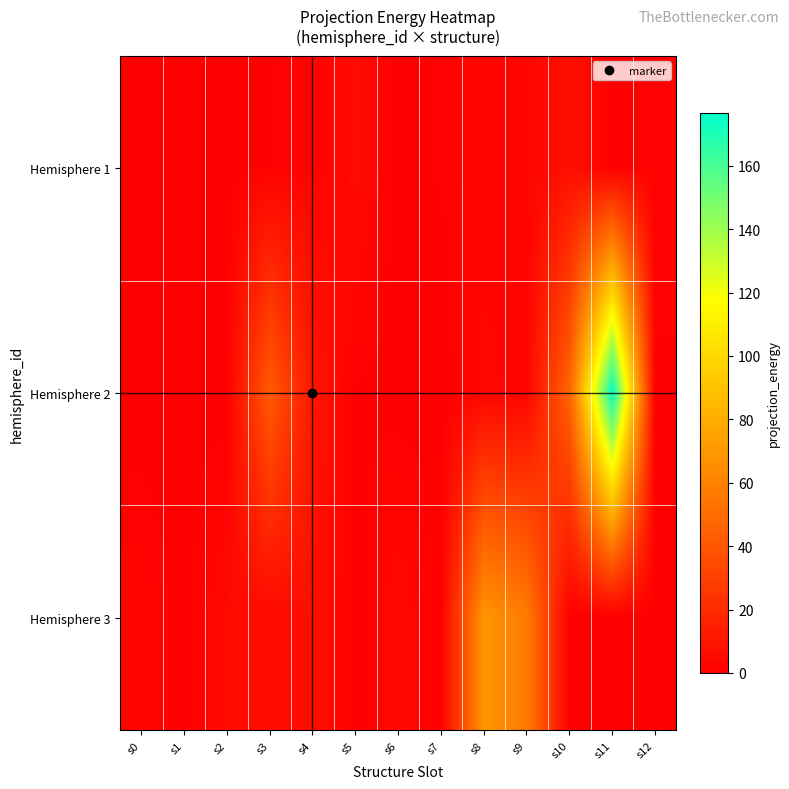

Reading left to right, transcribe all the data shown in this chart.

Hemisphere 1: s0=0.0	s1=0.1	s2=0.2	s3=0.6	s4=1.5	s5=4.8	s6=0.3	s7=0.9	s8=2.3	s9=2.3	s10=7.1	s11=0.1	s12=1.0
Hemisphere 2: s0=0.0	s1=0.0	s2=0.0	s3=42.2	s4=10.3	s5=0.6	s6=0.1	s7=0.0	s8=3.1	s9=2.3	s10=47.0	s11=176.6	s12=0.6
Hemisphere 3: s0=2.0	s1=0.0	s2=4.4	s3=4.1	s4=6.4	s5=0.0	s6=4.0	s7=0.2	s8=69.2	s9=57.0	s10=0.0	s11=0.0	s12=0.0